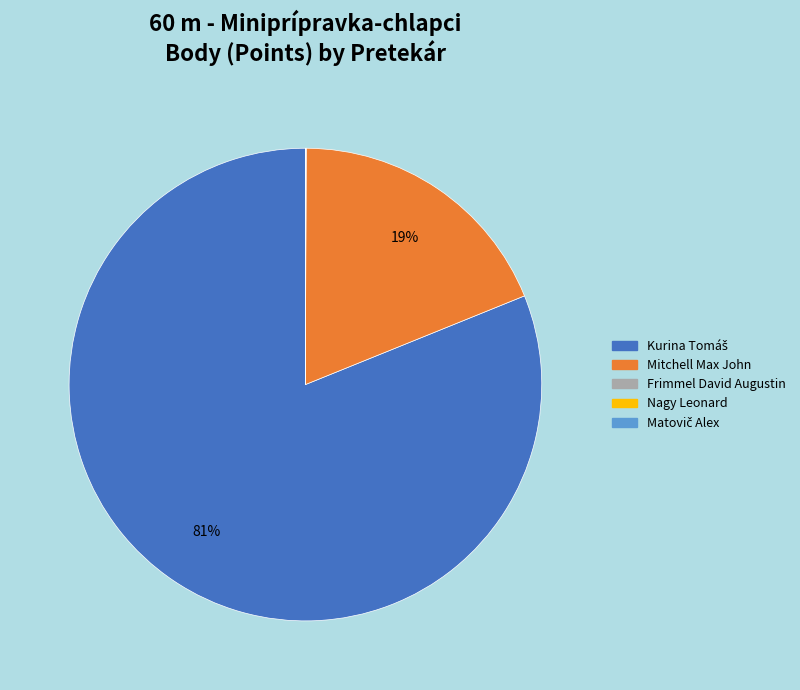

To the nearest percent, what is the difference between the largest and smallest slice percentages?

81%